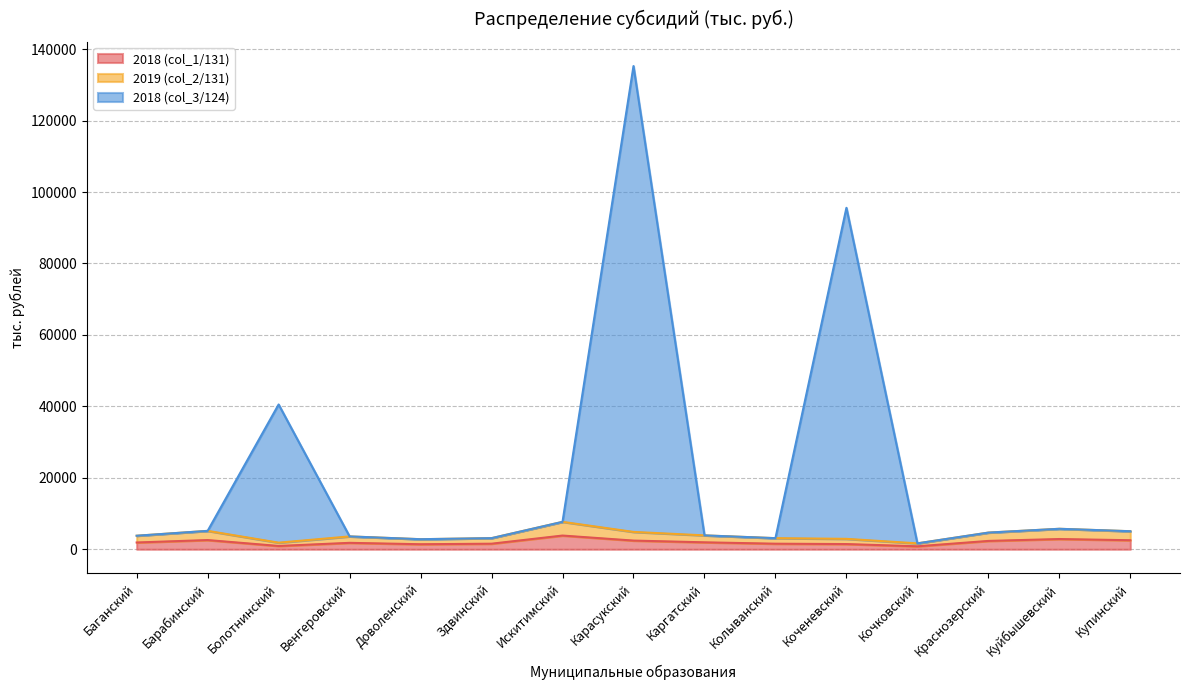

Is it true that 2019 (col_2/131) equals 2209.8 at Каргатский?

False